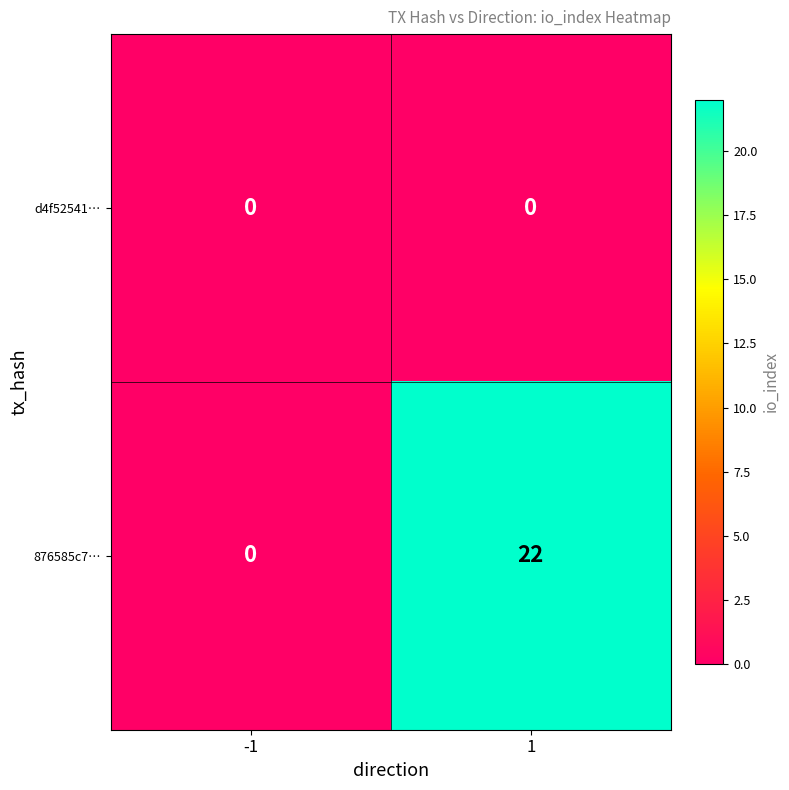

What is the greatest value displayed?

22